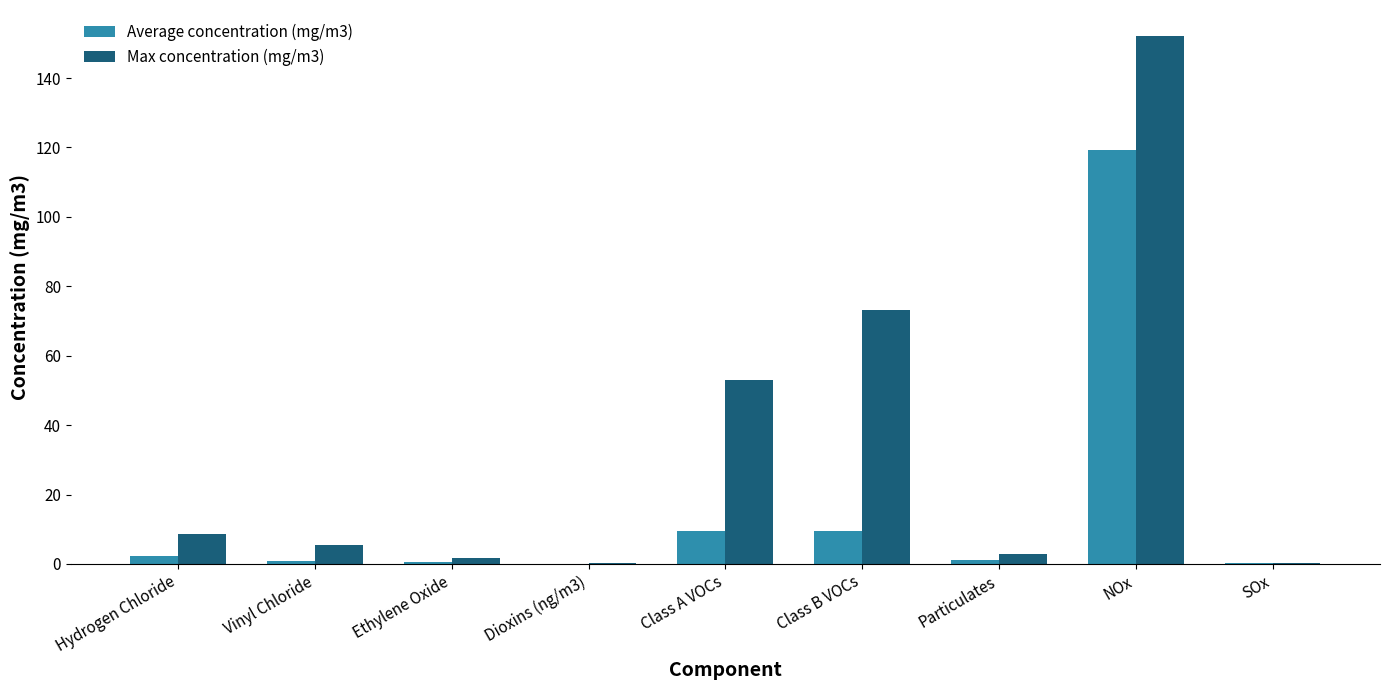

How many data points does each series have?

9